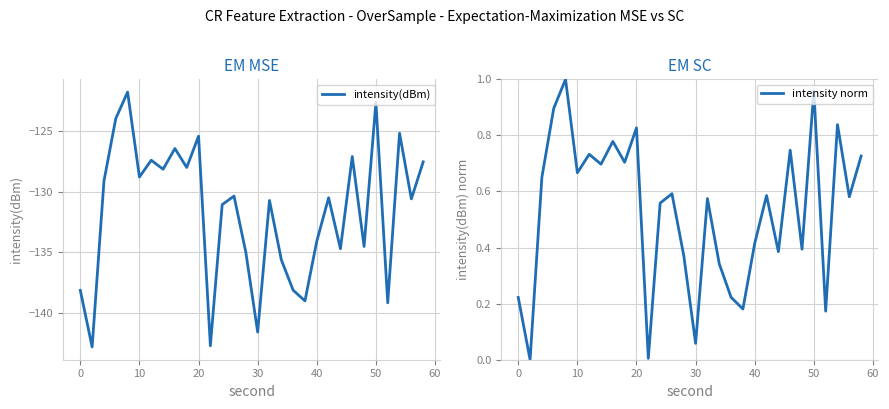

Which series has the largest range (max minus min)?

intensity(dBm)